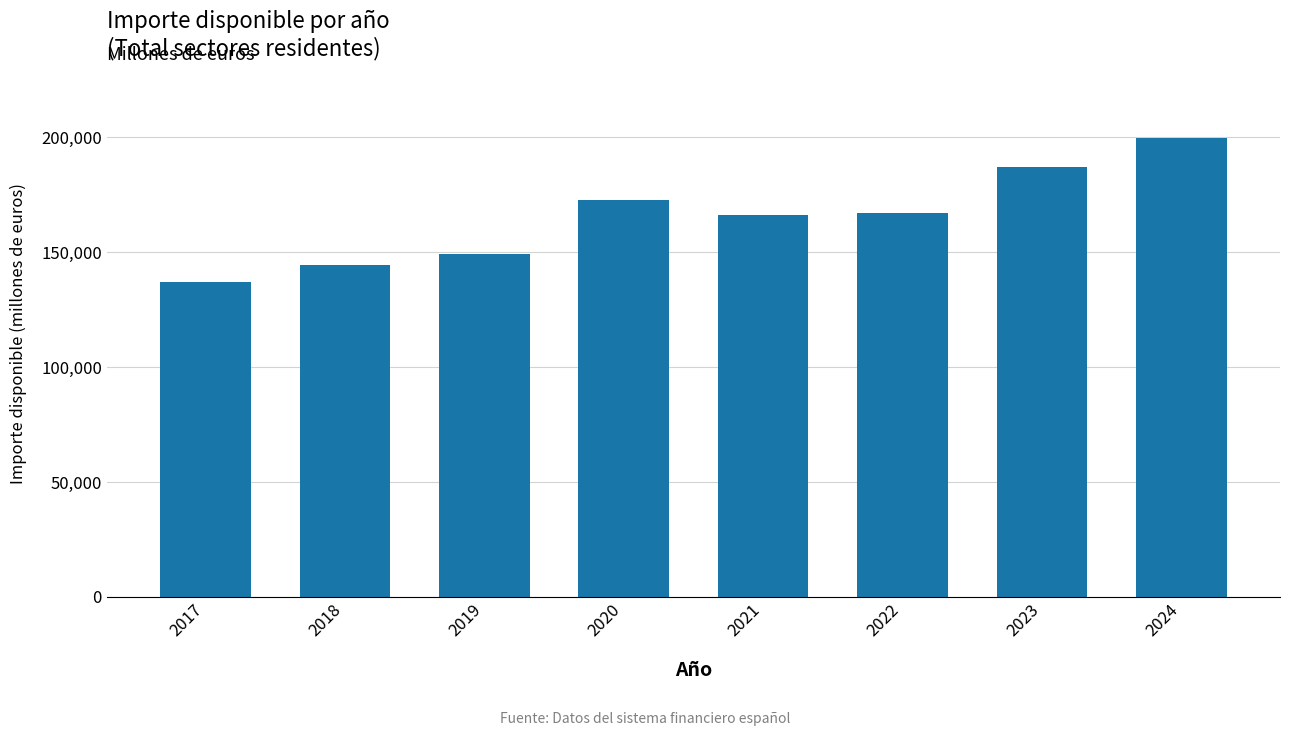

What is the smallest value displayed?

137132.0